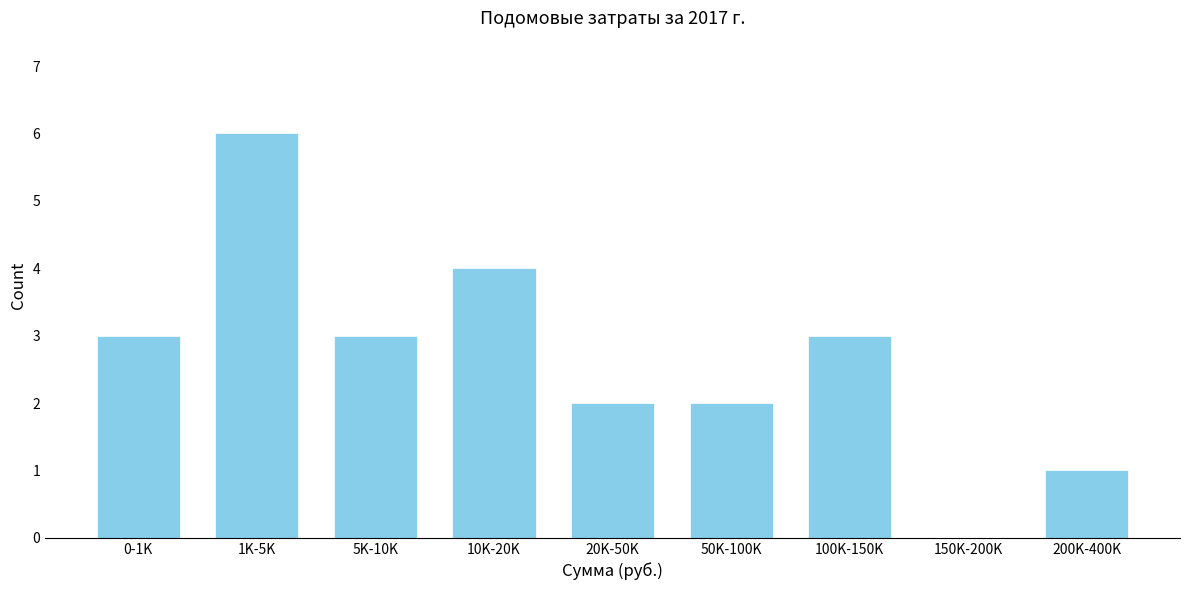

Reading left to right, what are all the values shown in this chart?

0-1K=3	1K-5K=6	5K-10K=3	10K-20K=4	20K-50K=2	50K-100K=2	100K-150K=3	150K-200K=0	200K-400K=1